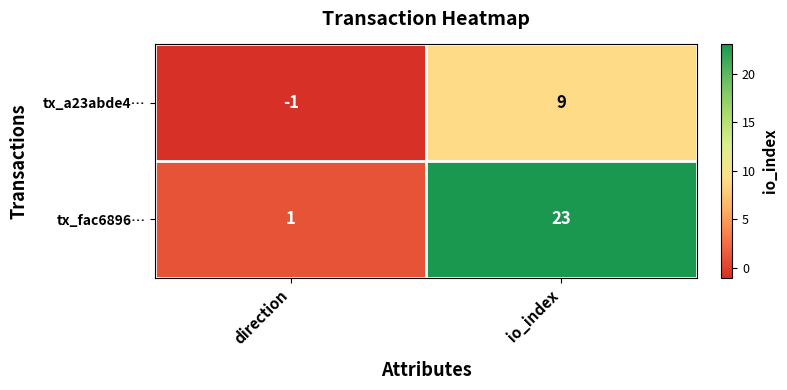

At which category is the sum across all series the highest?

io_index